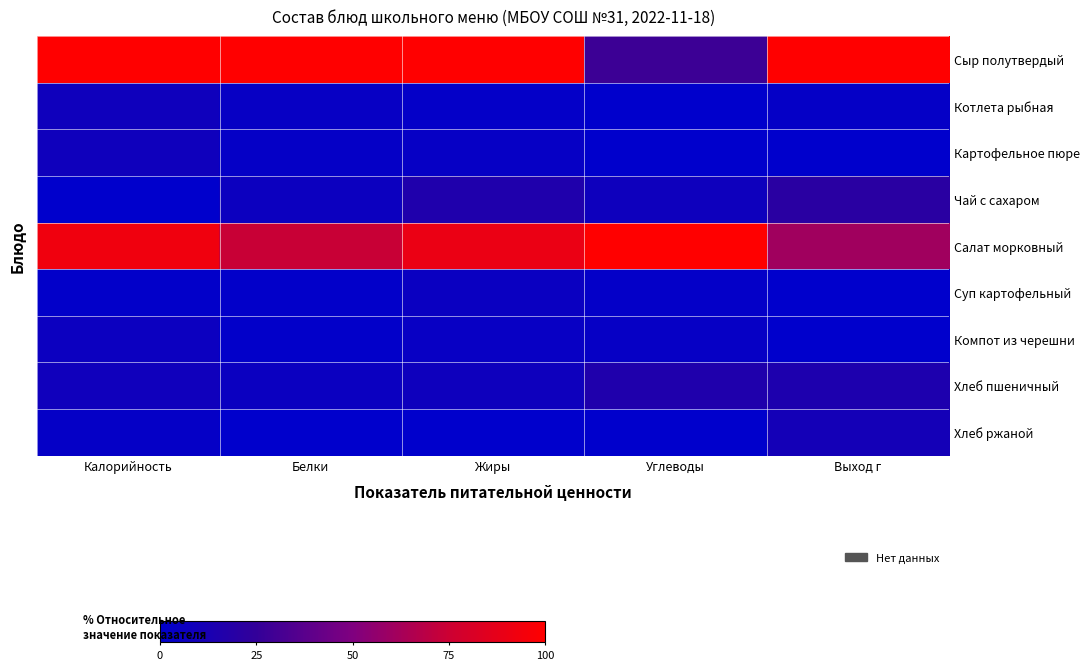

Reading right to left, list all the values displayed in this chart.

Сыр полутвердый: Выход г=100.0	Углеводы=28.5	Жиры=100.0	Белки=100.0	Калорийность=100.0
Котлета рыбная: Выход г=3.1	Углеводы=0.0	Жиры=2.0	Белки=3.9	Калорийность=7.7
Картофельное пюре: Выход г=0.3	Углеводы=0.0	Жиры=3.2	Белки=2.9	Калорийность=7.7
Чай с сахаром: Выход г=20.7	Углеводы=7.1	Жиры=15.3	Белки=6.3	Калорийность=0.0
Салат морковный: Выход г=60.6	Углеводы=100.0	Жиры=90.0	Белки=73.6	Калорийность=92.8
Суп картофельный: Выход г=0.0	Углеводы=2.3	Жиры=5.1	Белки=1.4	Калорийность=1.5
Компот из черешни: Выход г=0.0	Углеводы=3.3	Жиры=4.2	Белки=1.3	Калорийность=6.0
Хлеб пшеничный: Выход г=14.8	Углеводы=15.3	Жиры=7.3	Белки=5.8	Калорийность=8.1
Хлеб ржаной: Выход г=10.3	Углеводы=0.3	Жиры=0.0	Белки=0.0	Калорийность=3.1